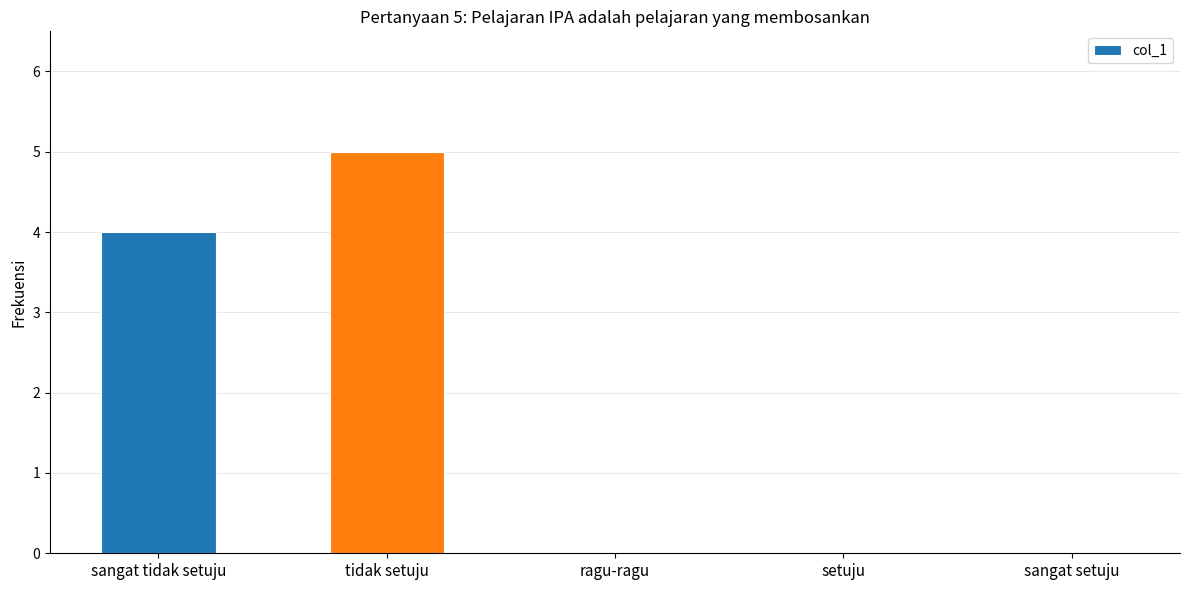

What is the sum of the values at sangat tidak setuju and tidak setuju?

9